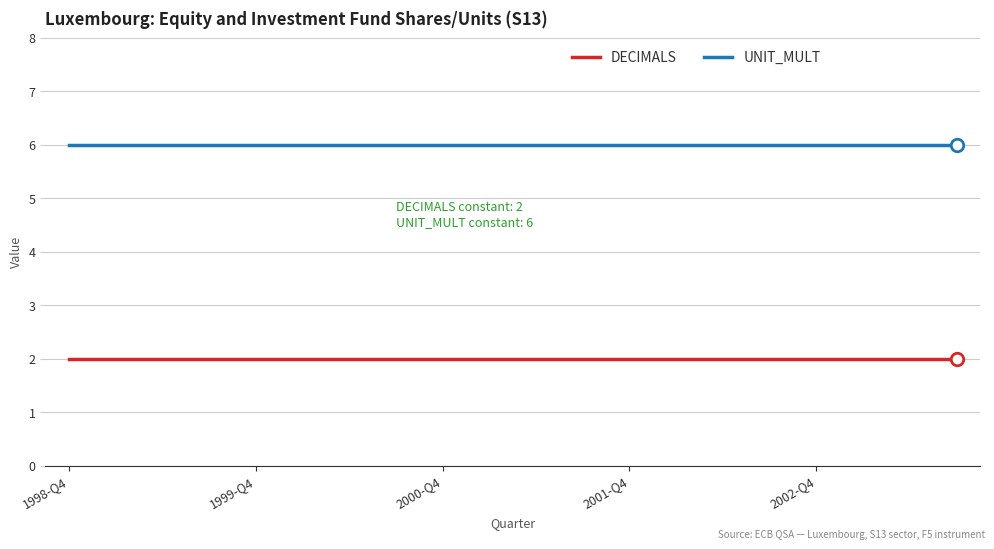

True or false: DECIMALS and UNIT_MULT cross at least once.

False